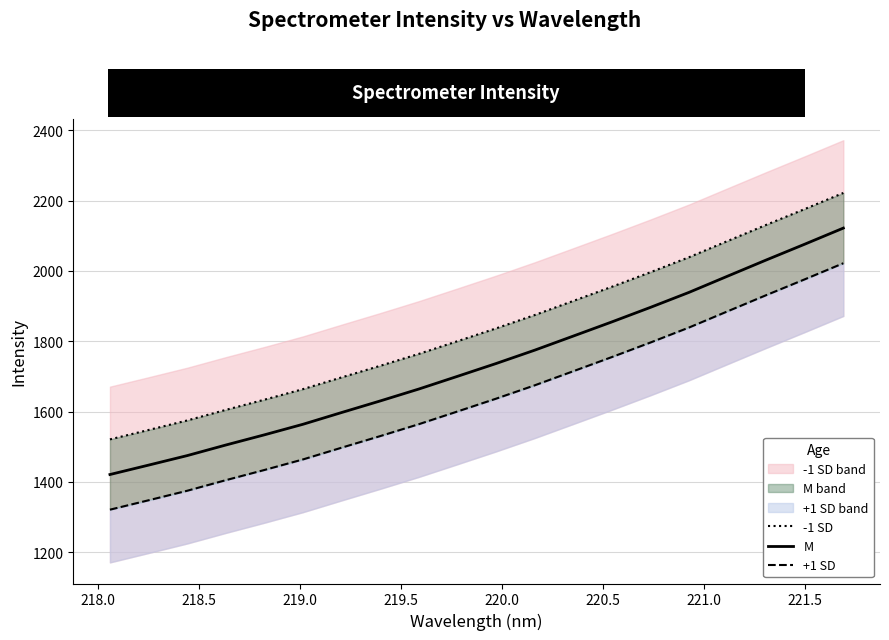

How many lines are shown in the chart?

3